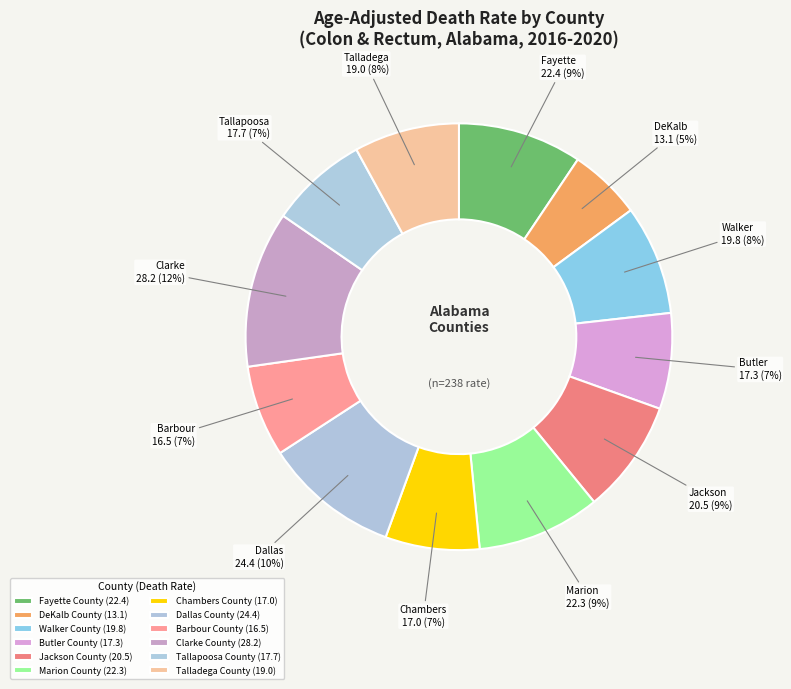

Which category has the smallest portion of the pie?

DeKalb County